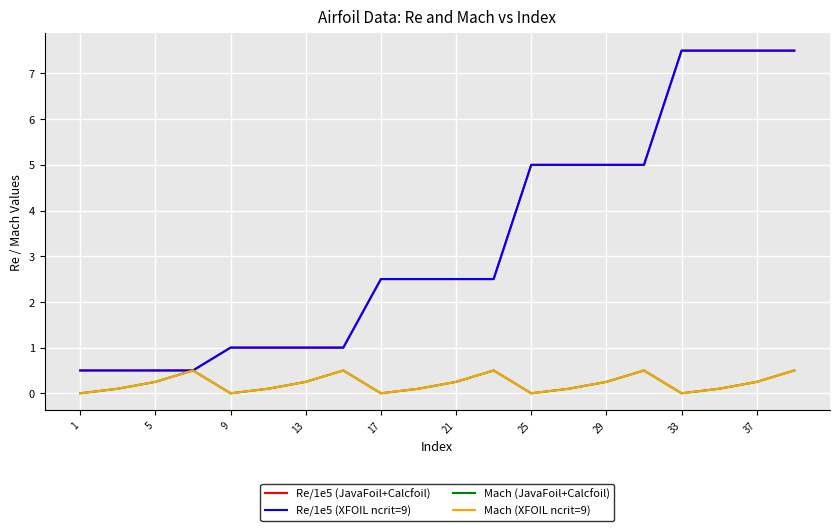

Count the Mach (JavaFoil+Calcfoil) values in the range 0 to 1.

20